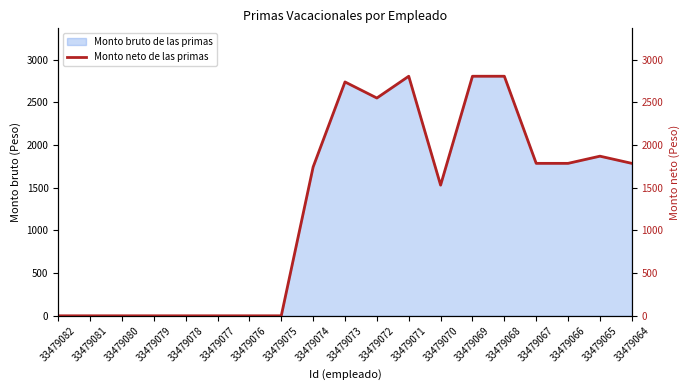

What is the average value?

1273.7